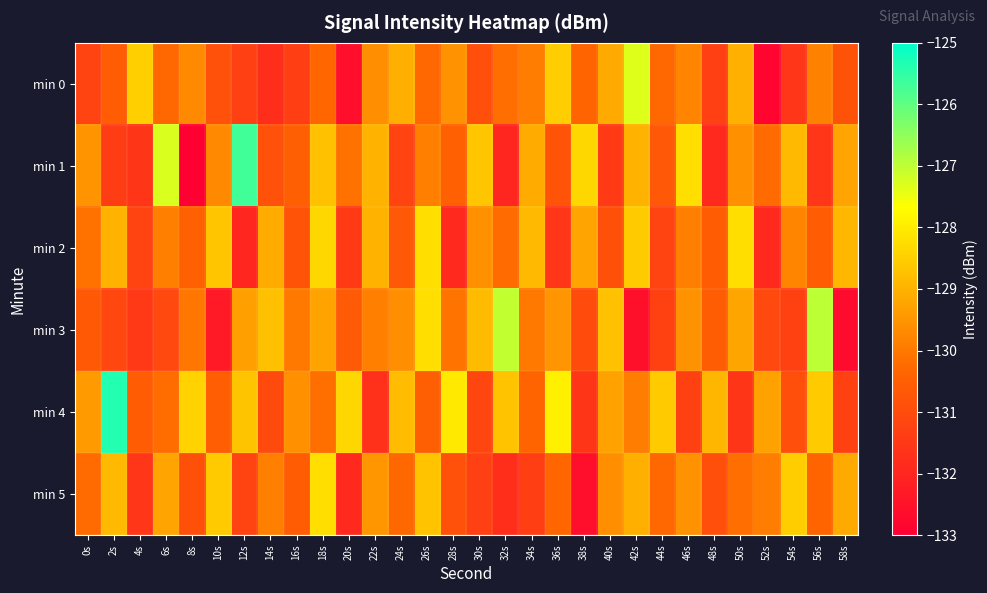

Which series changed the most between 16s and 44s?

min 3